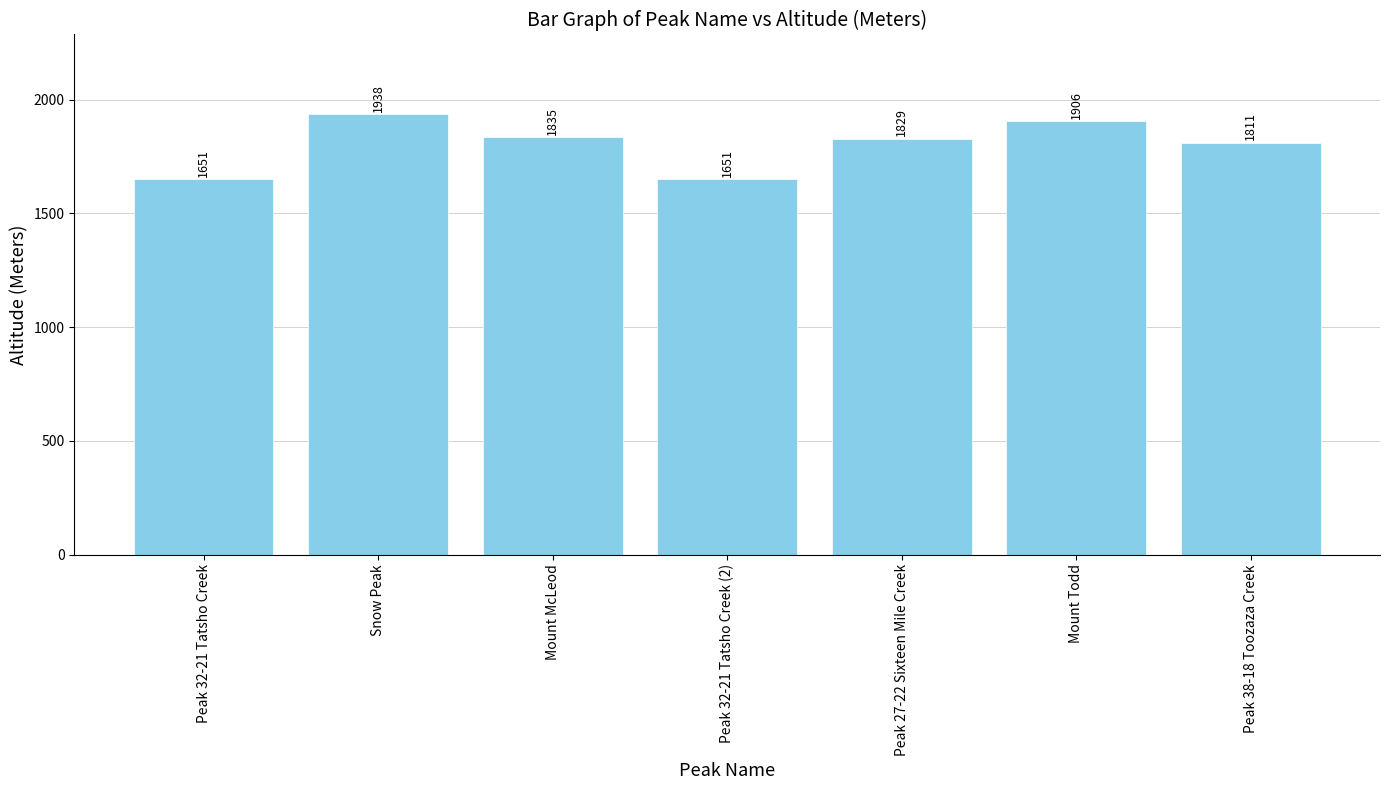

Where is the data nearest to the value 1794?

Peak 38-18 Toozaza Creek